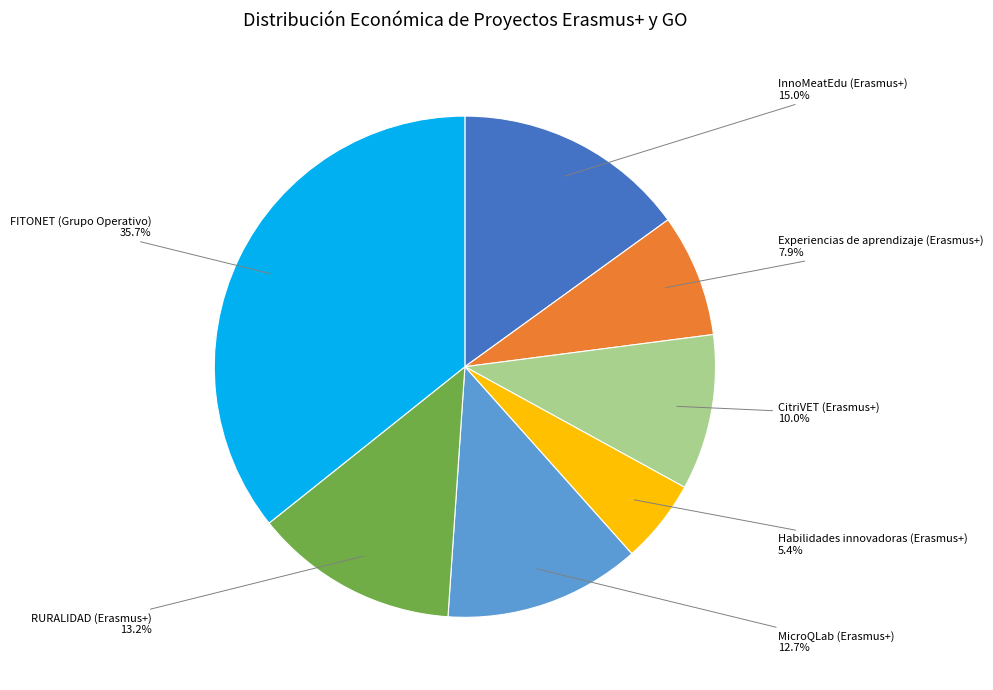

What percentage is the FITONET (Grupo Operativo) slice, to the nearest percent?

36%